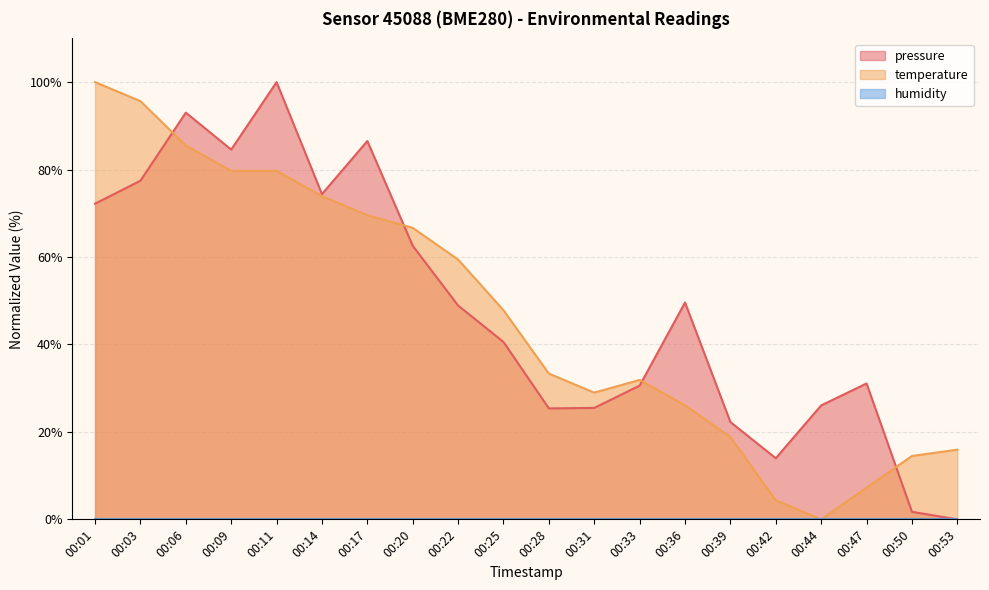

How many interior local valleys does the temperature series have?

2